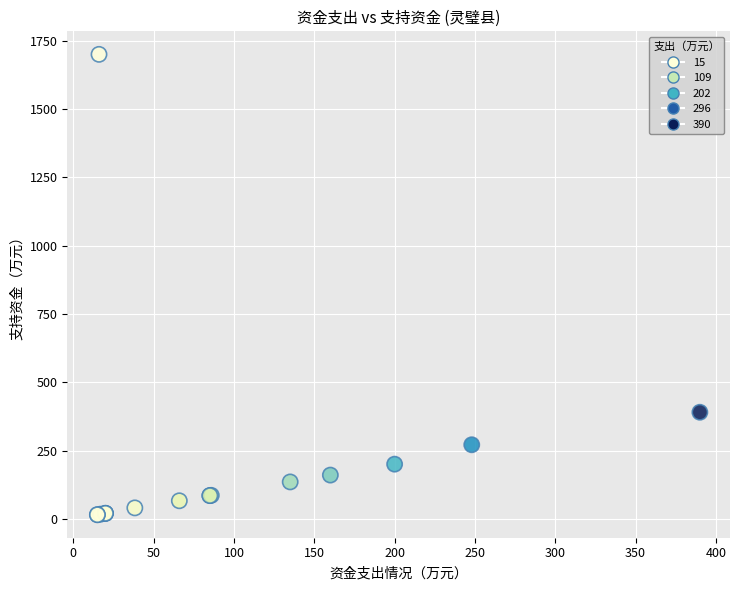

What Y value in the scatter plot is closest to 857?

390.0